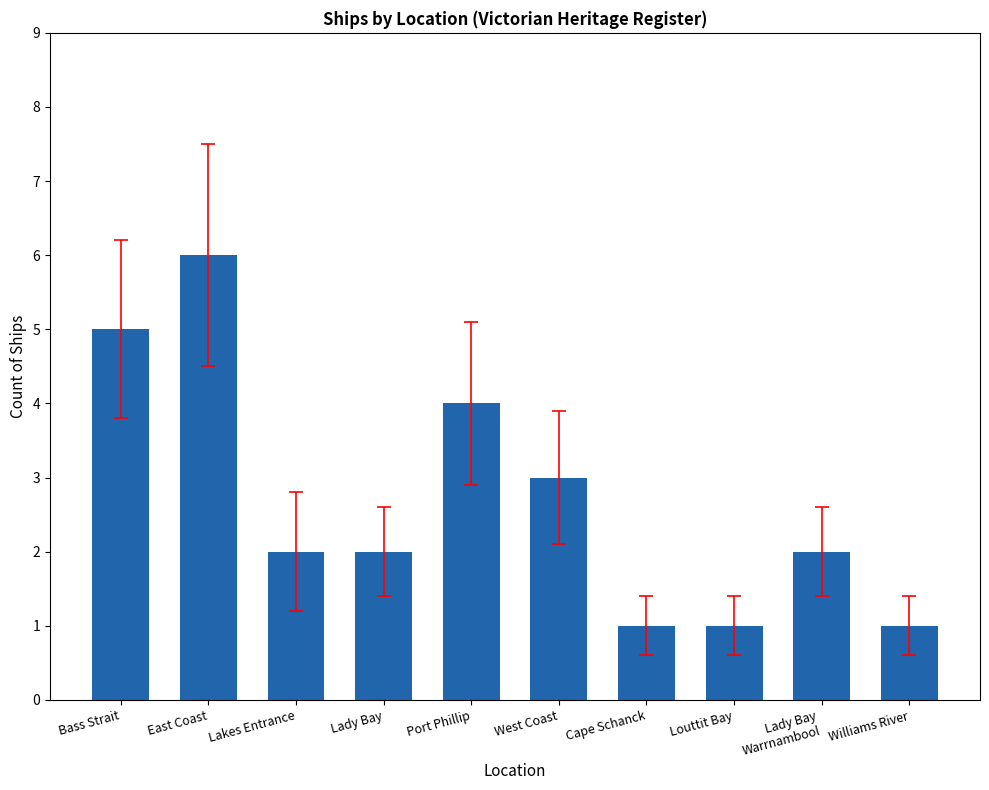

What position from the left is Lady Bay?

4